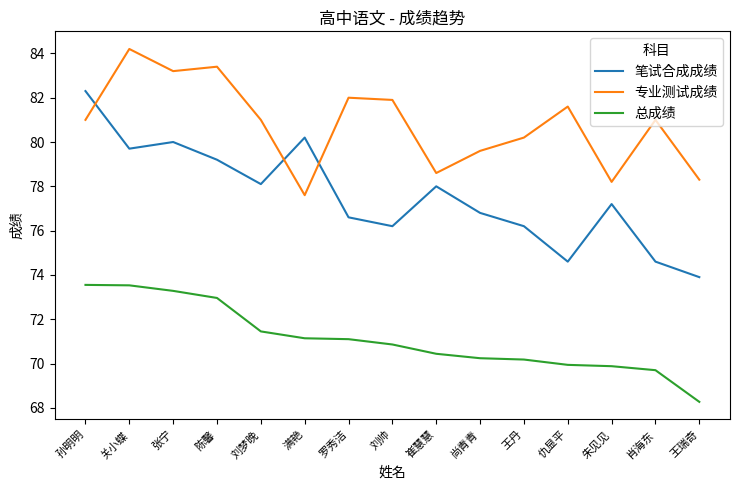

Read the 笔试合成成绩 value at 王丹.

76.2